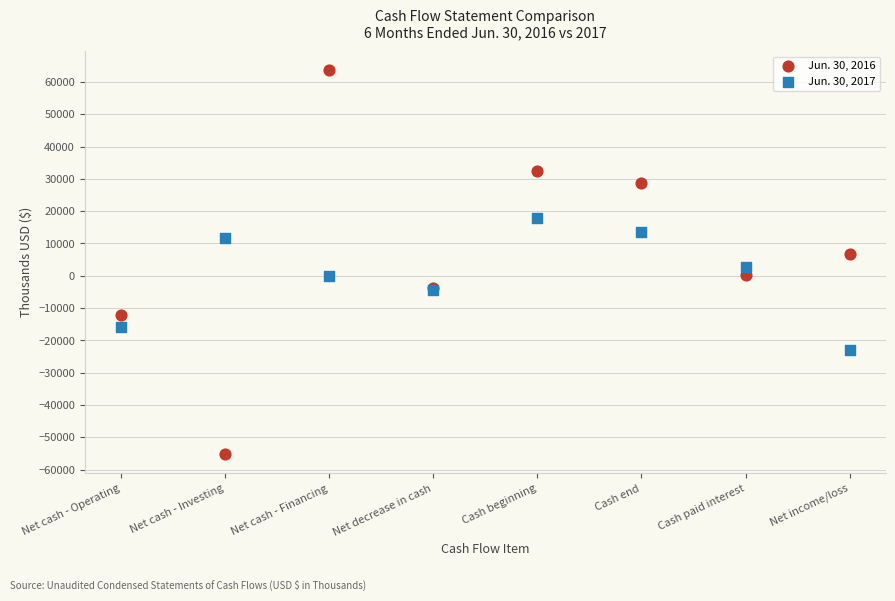

Which series has the widest spread of Y values?

Jun. 30, 2016